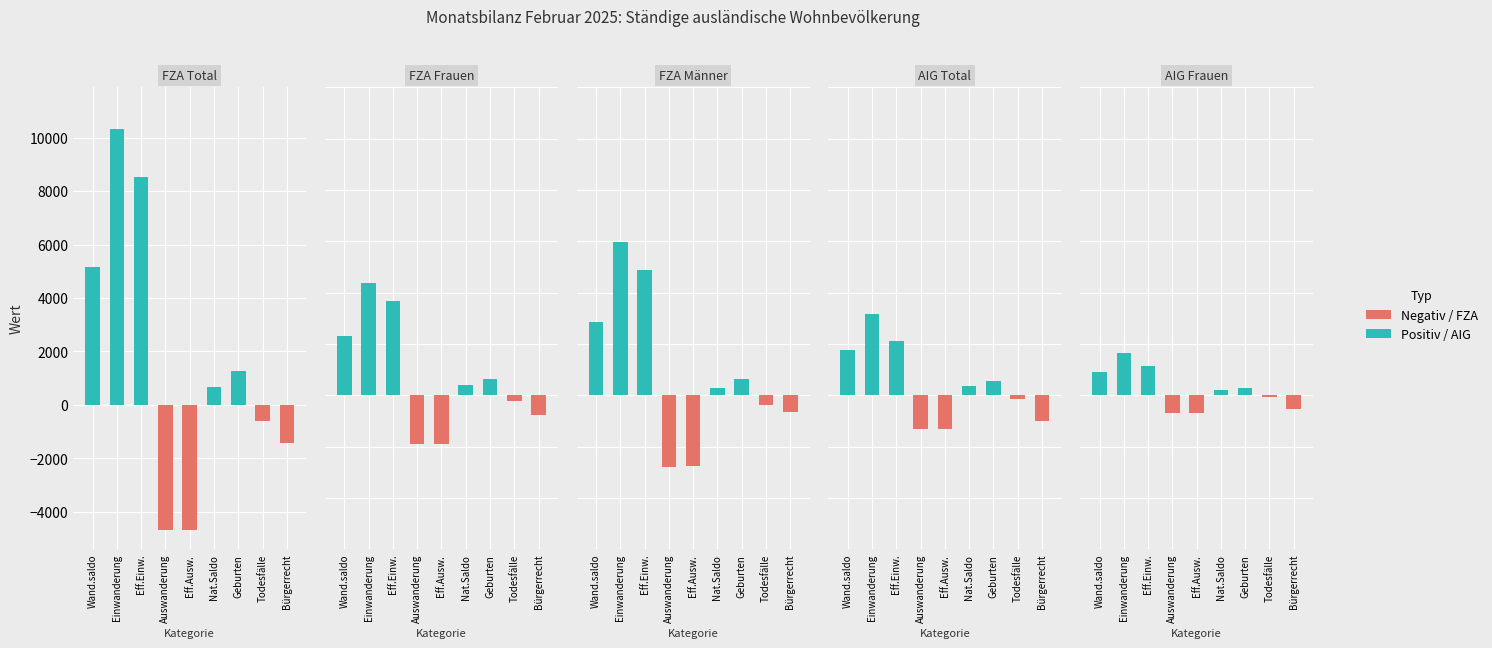

Which series changed the most between Eff.Ausw. and Todesfälle?

FZA Total